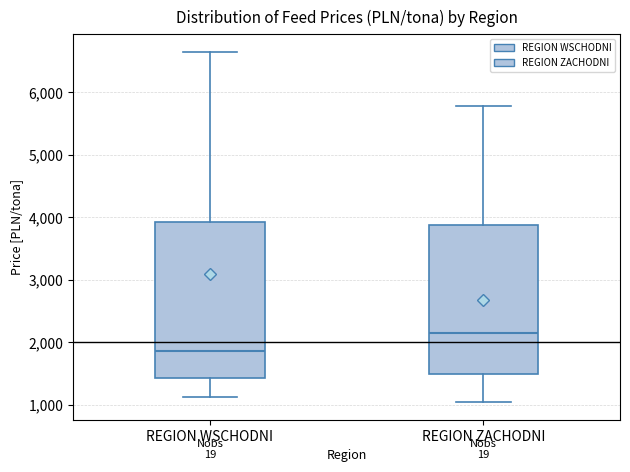

Which box's median line is the lowest?

REGION WSCHODNI